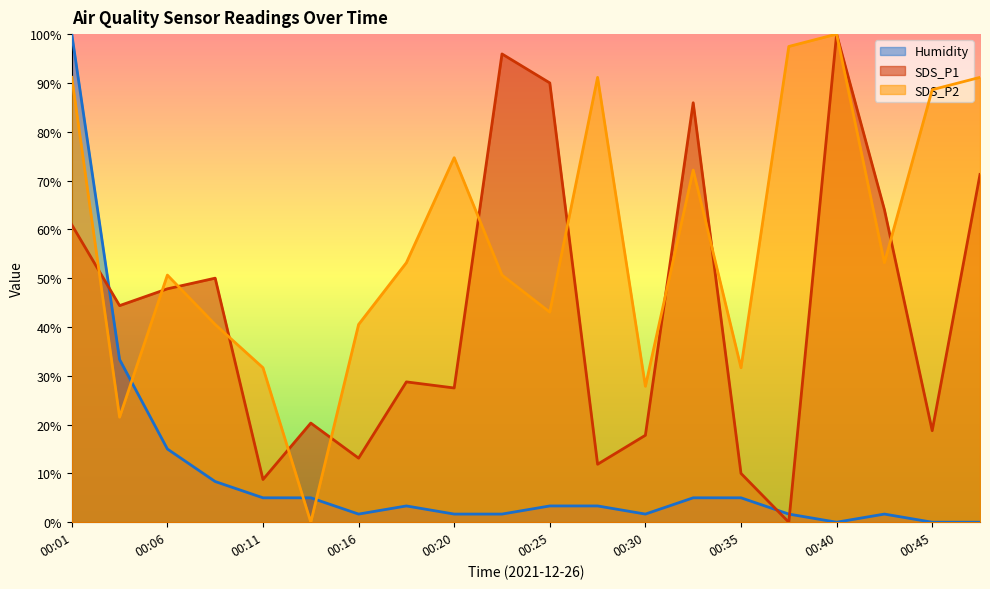

What is the difference between the maximum and minimum values in the Humidity series?

100.0